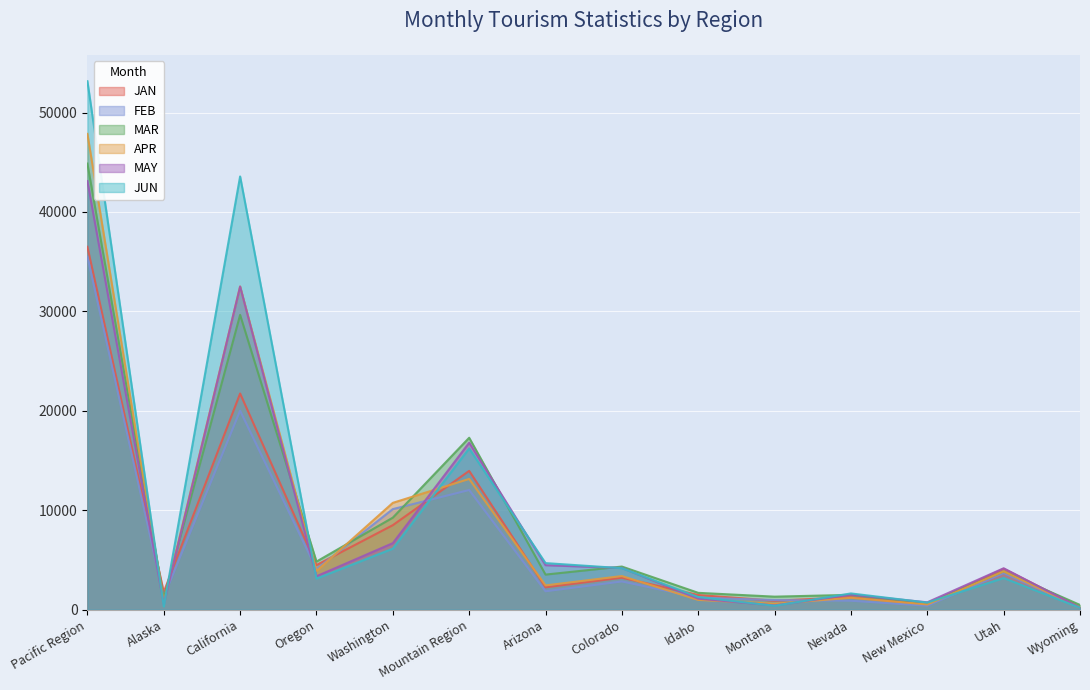

True or false: MAR and APR intersect in this chart.

True